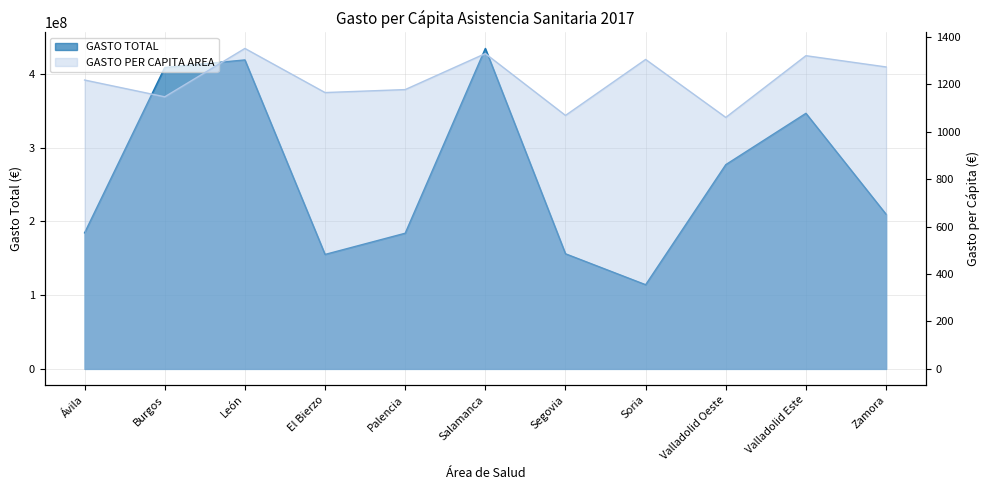

The GASTO PER CAPITA AREA series shows 1273.0 at Zamora. True or false?

True